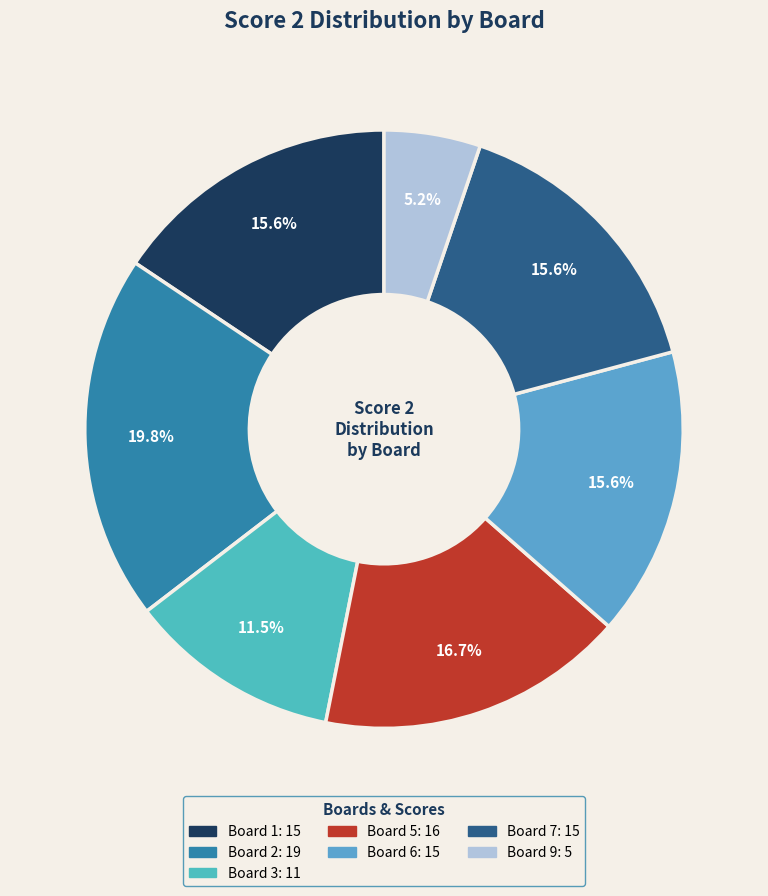

Count the number of slices in the pie.

7